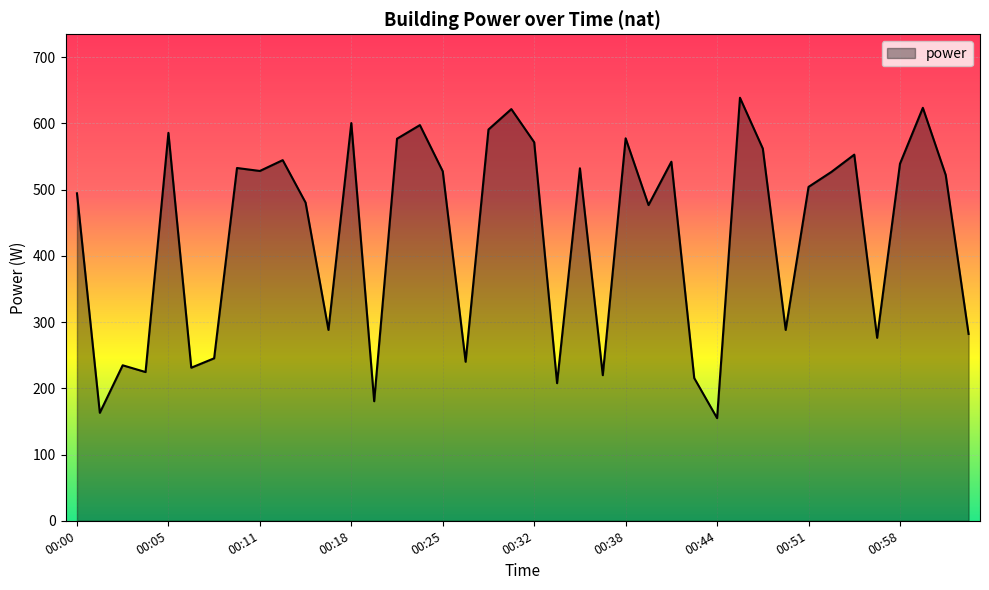

True or false: the data has more than 1 interior local peaks.

True